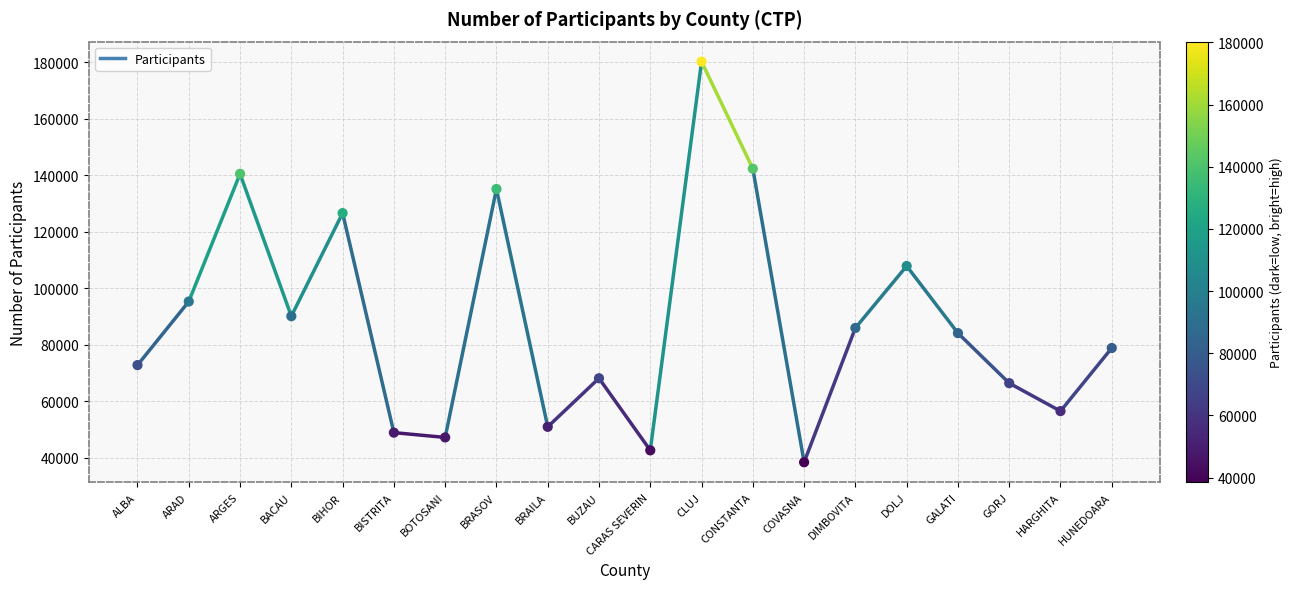

What is the range of Y values (max minus min)?

141772